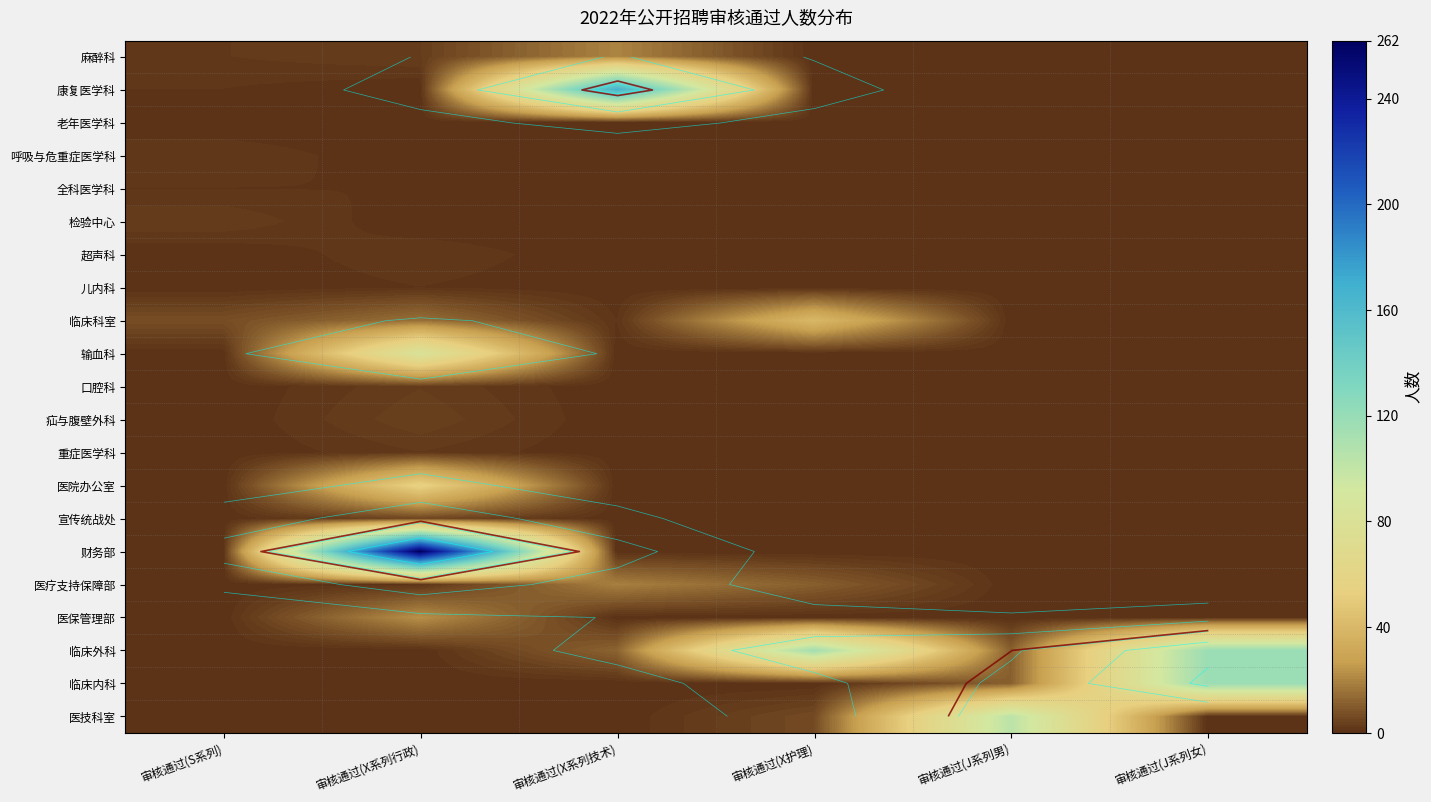

The 康复医学科 series shows 2 at 审核通过(S系列). True or false?

False